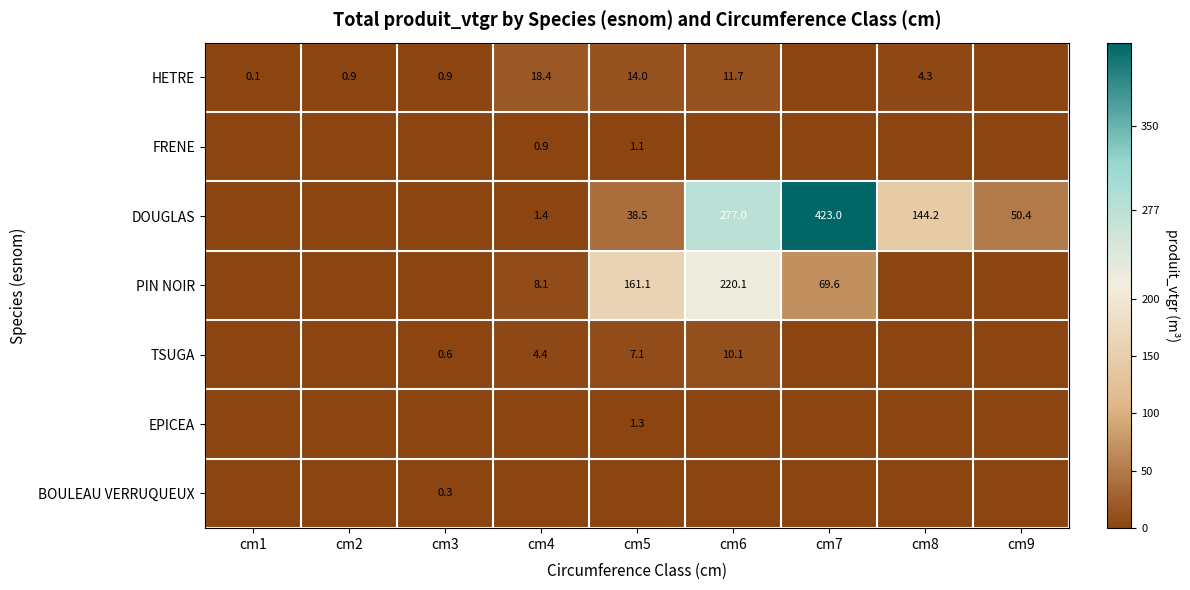

Which series has the largest range (max minus min)?

DOUGLAS